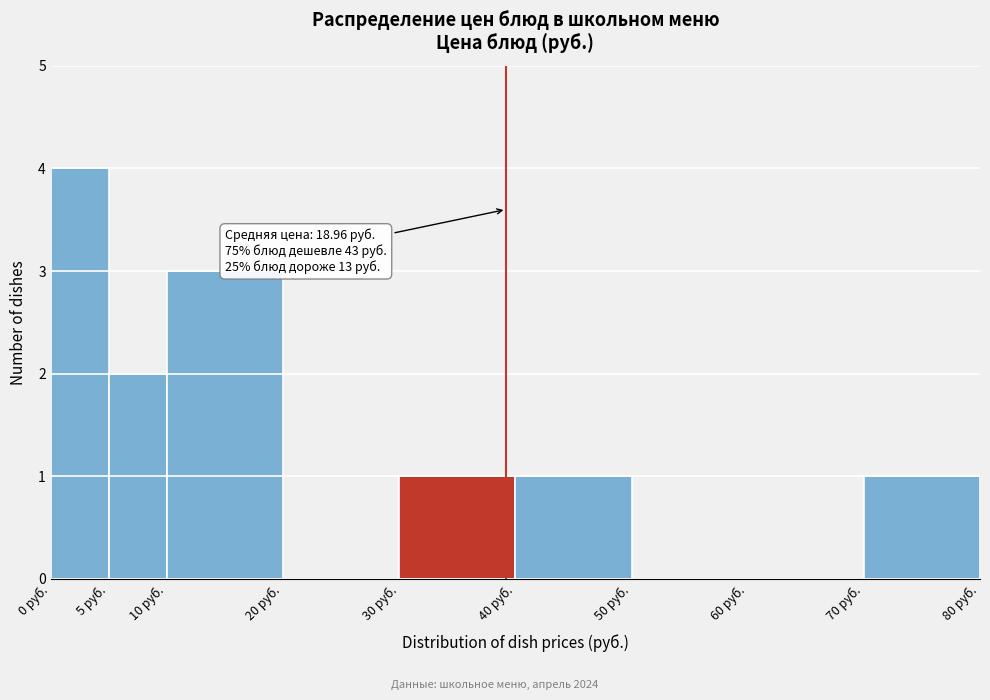

Over which range of the x-axis is the bar tallest?

0 to 5